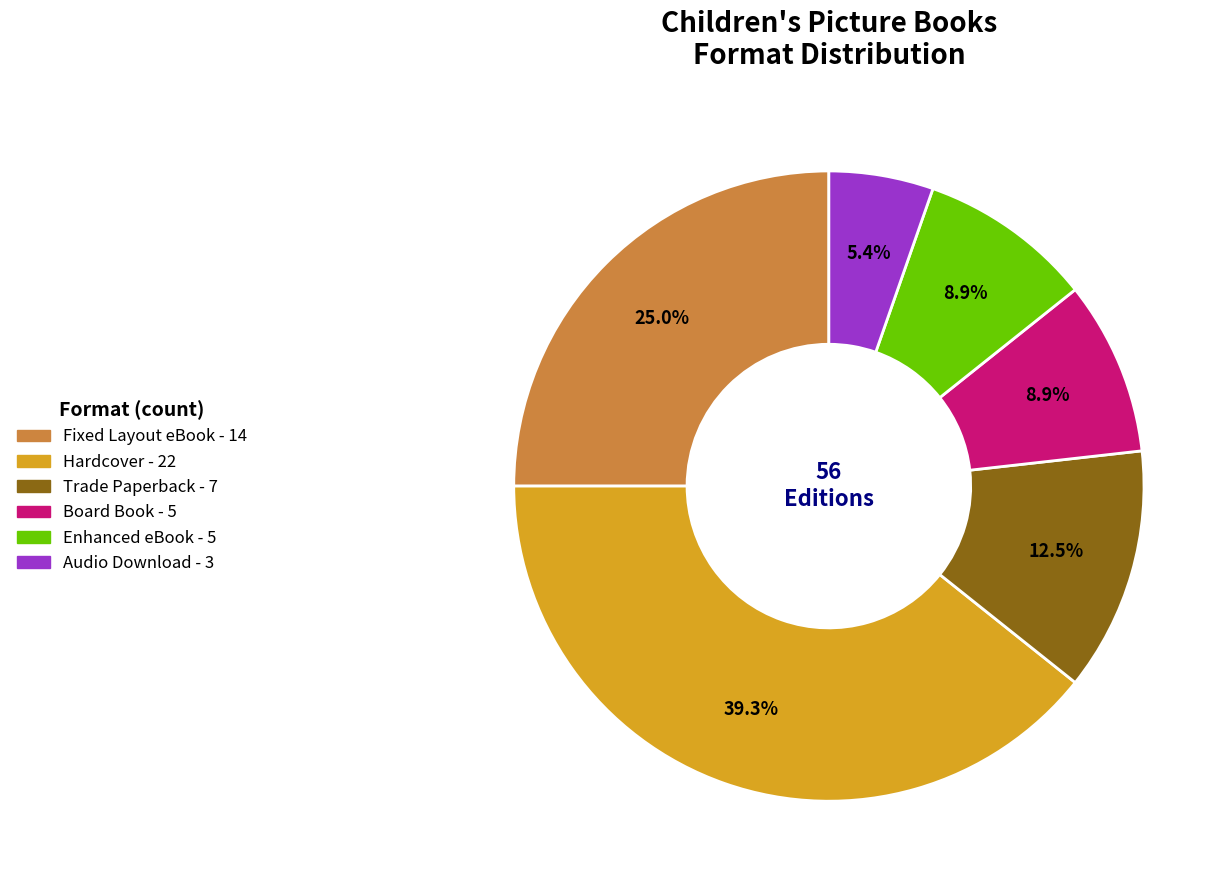

The Hardcover slice represents 39% of the pie. True or false?

True